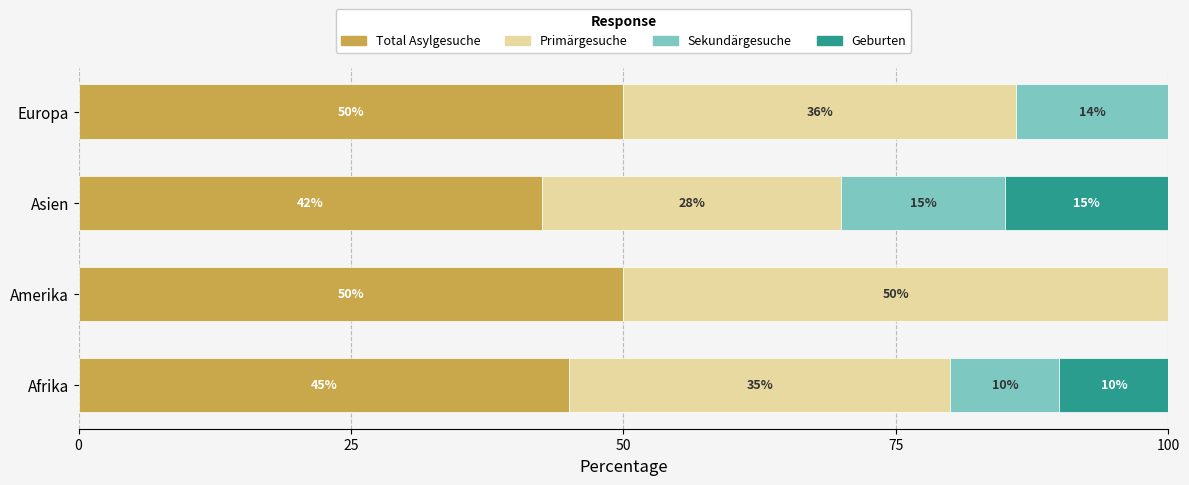

What is the total value across all series at Afrika?

100.0